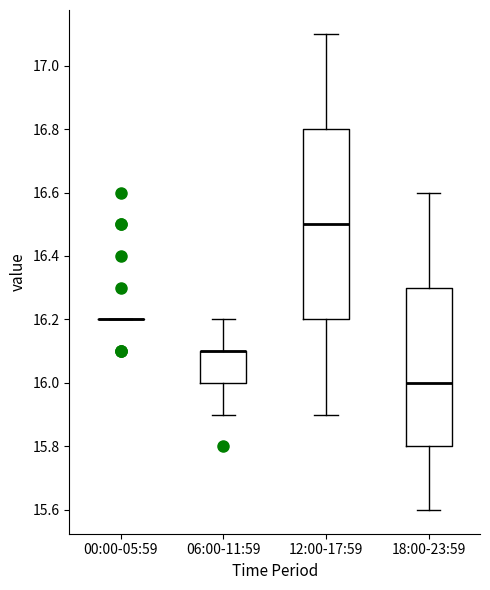

Reading left to right, transcribe this box plot: for each box, give where its median line is, the range the box spans, and where its two whiskers end, as read against the y-axis. The values are not printed on the chart, so give them approximately, as read against the axis.

00:00-05:59: box collapsed to a line at 16.2, whiskers 16.2 to 16.2
06:00-11:59: median 16.1 (drawn on the box's upper edge), box 16.0 to 16.1, whiskers 15.9 to 16.2
12:00-17:59: median 16.5, box 16.2 to 16.8, whiskers 15.9 to 17.1
18:00-23:59: median 16.0, box 15.8 to 16.3, whiskers 15.6 to 16.6